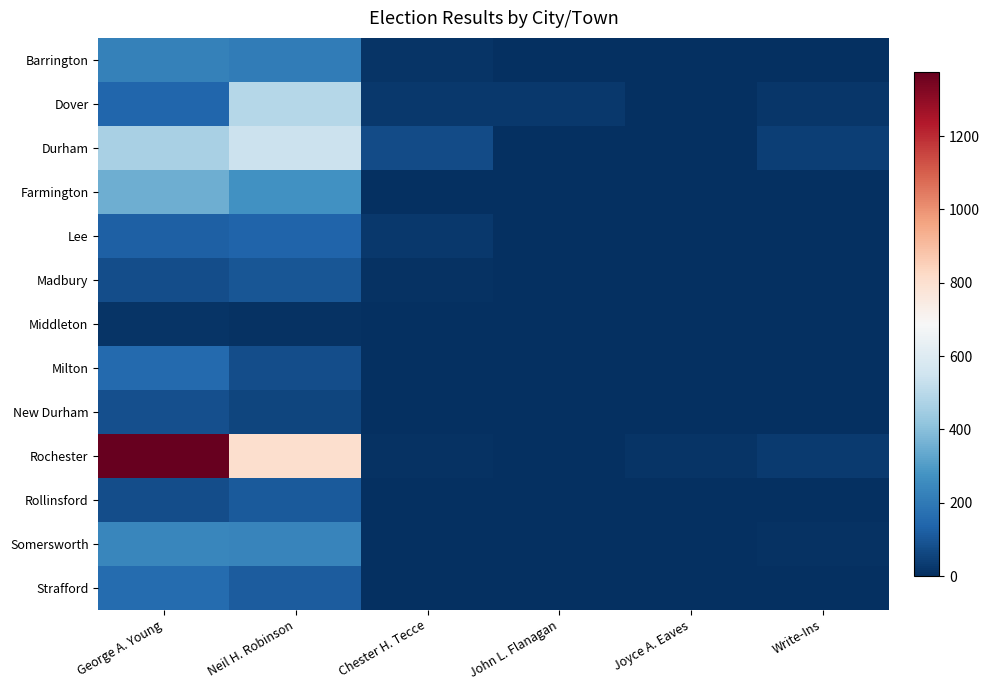

What is the greatest value displayed?

1376